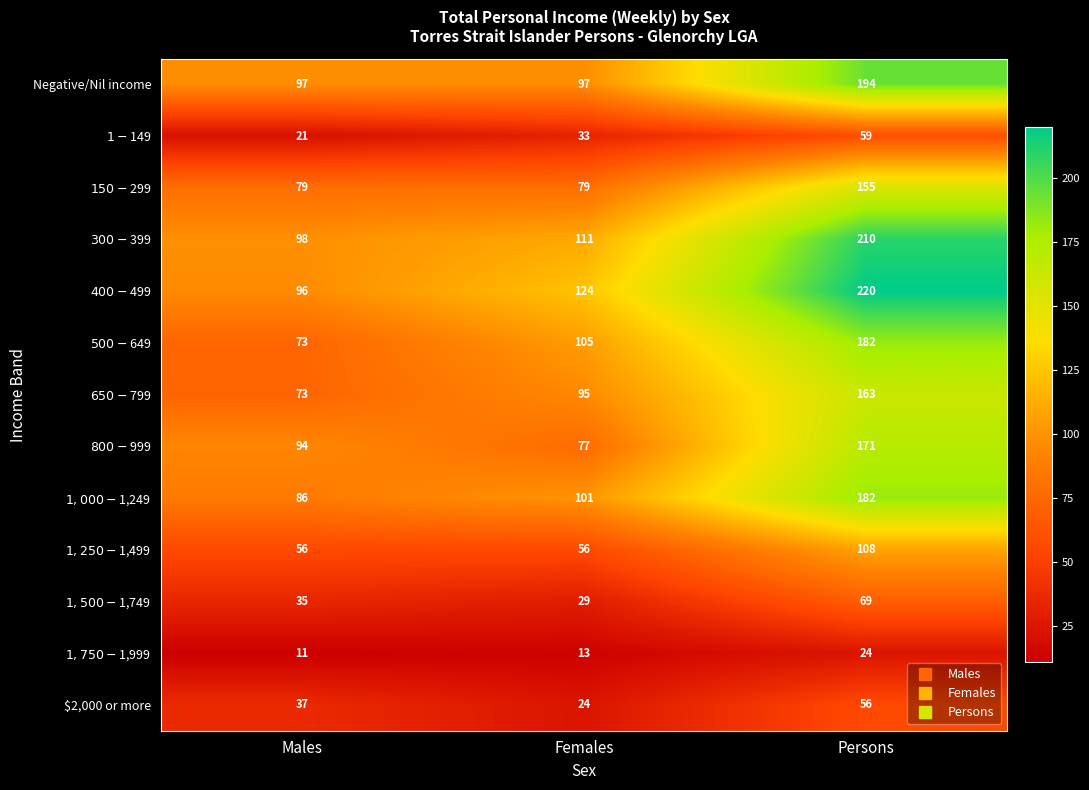

Is it true that $2,000 or more equals 56 at Persons?

True